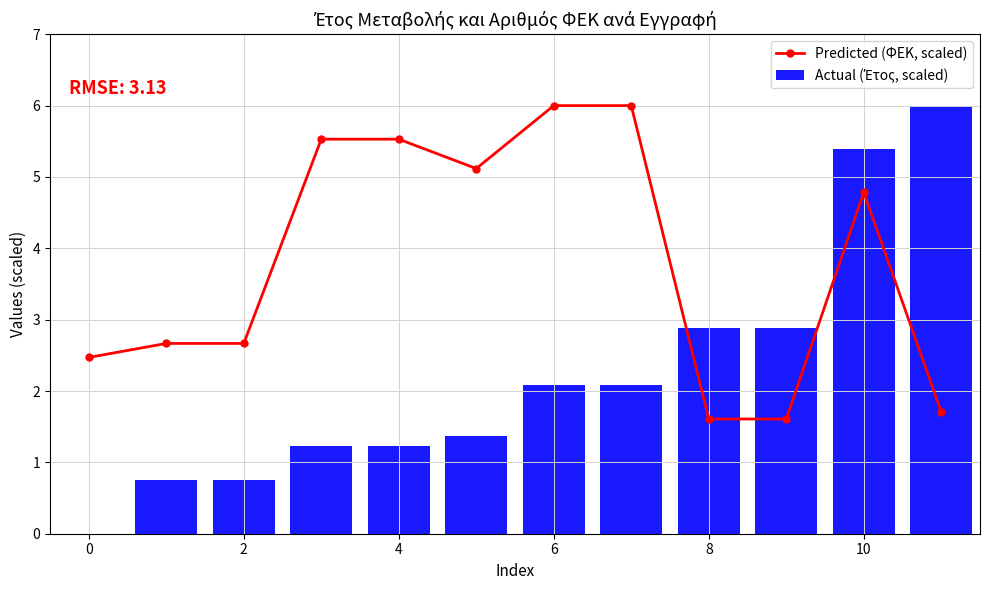

What is the approximate value of Actual (Έτος, scaled) at 2?

0.8